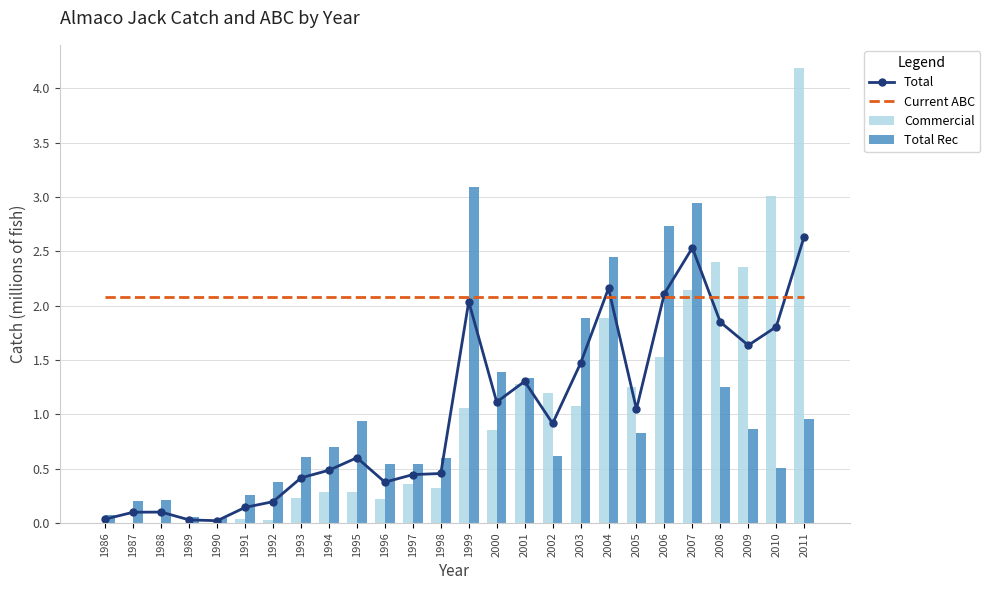

Count the number of categories in the chart.

26